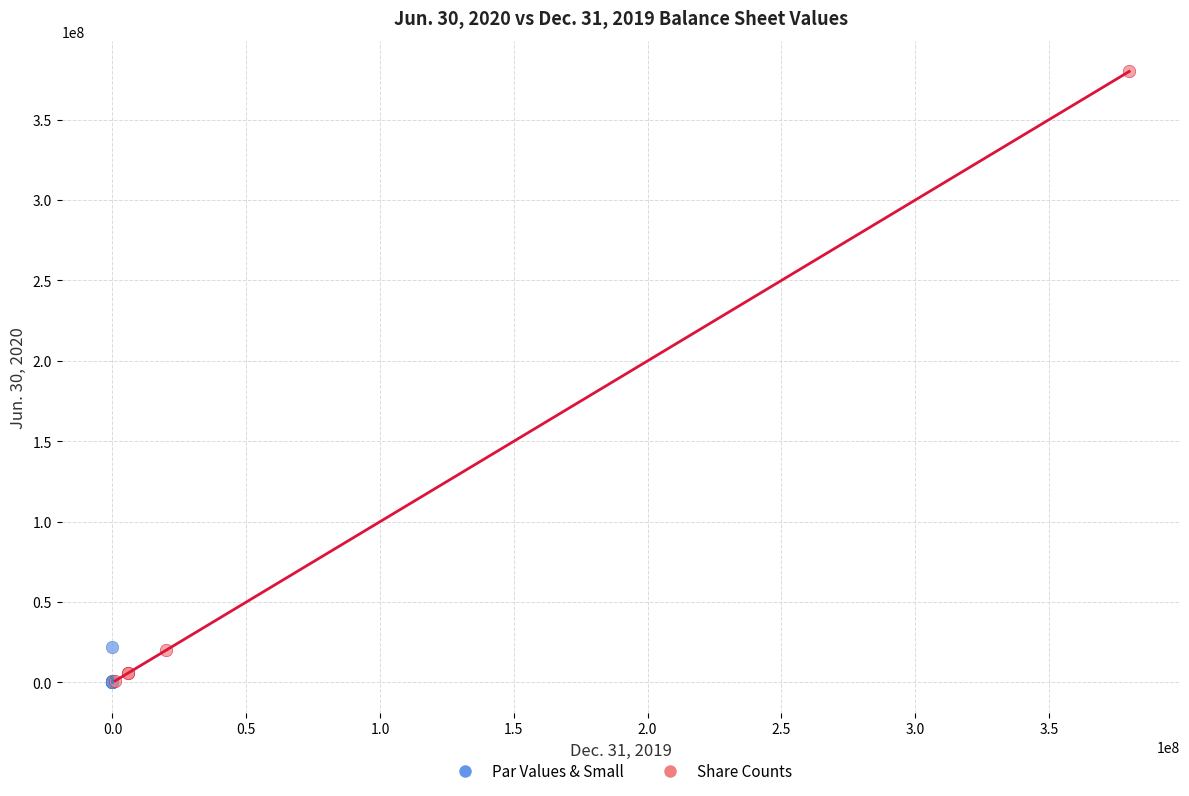

Which series has the widest spread of Y values?

Share Counts